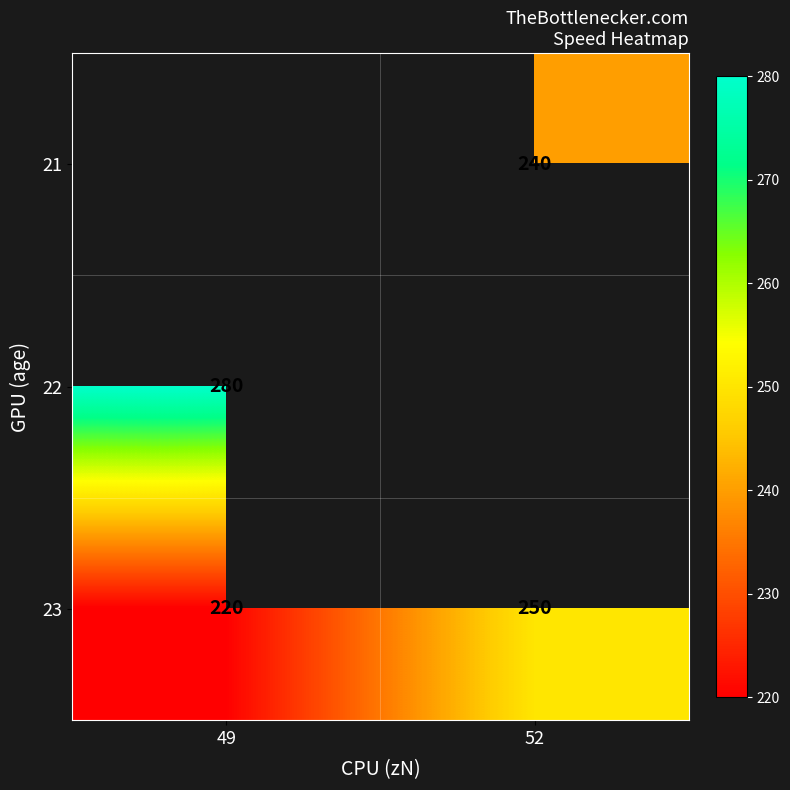

What is the highest value of the 23 series?

250